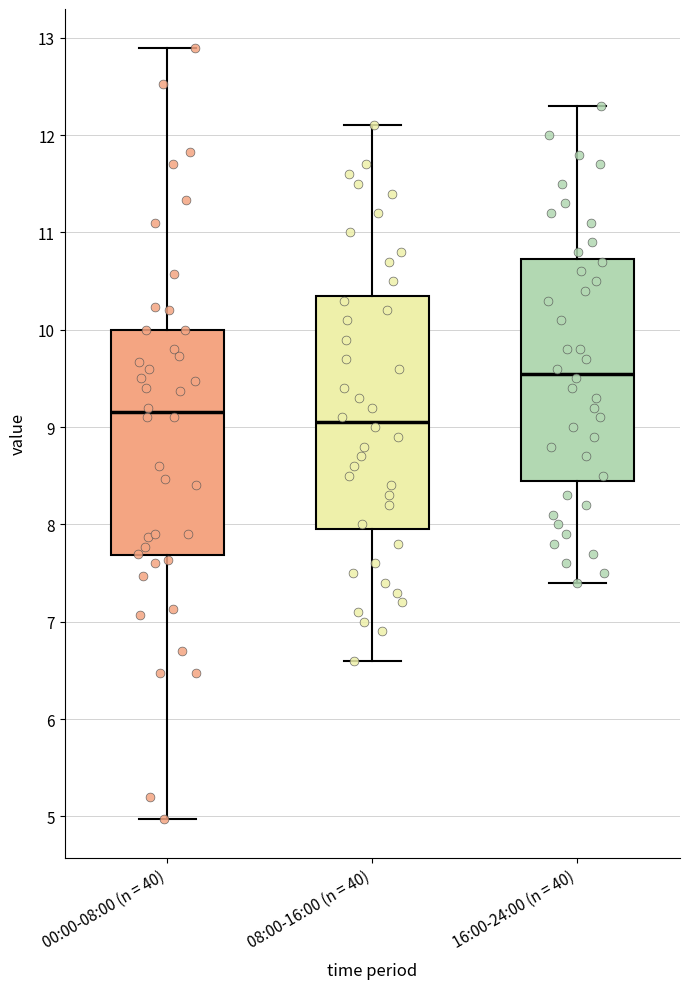

Where does the median line of the box for 16:00-24:00 (n = 40) sit on the y-axis? The values are not printed on the chart, so give them approximately, as read against the axis.

9.6